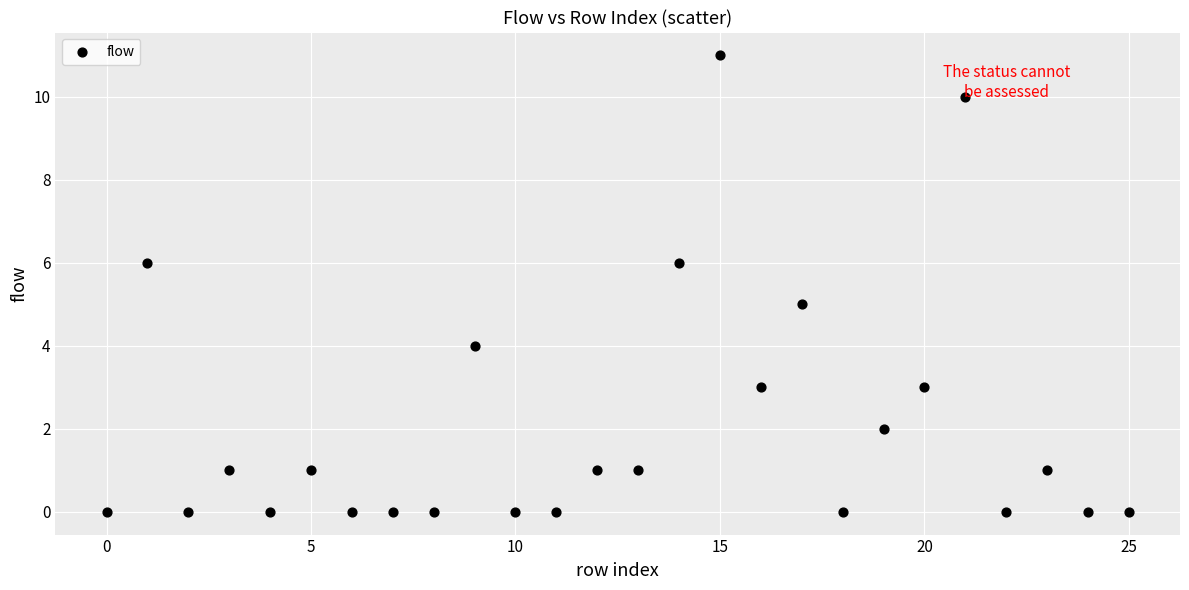

What is the range of Y values (max minus min)?

11